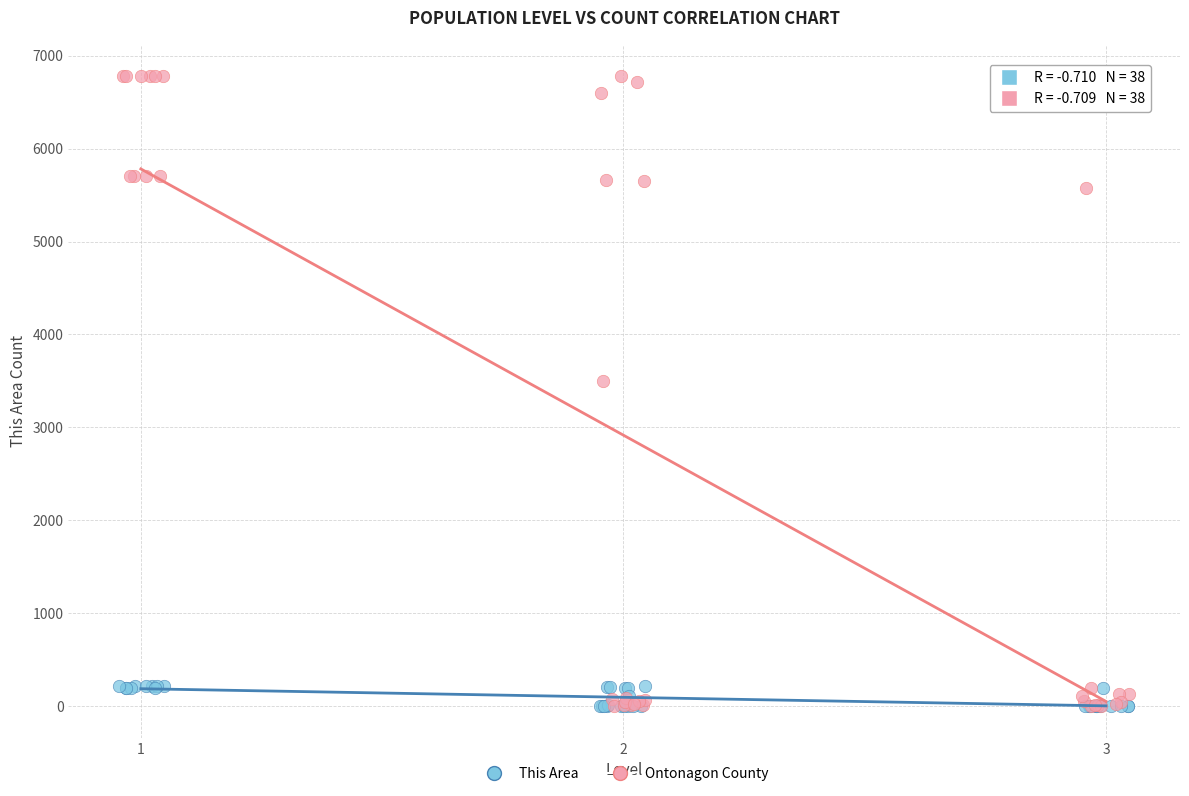

Which series reaches the maximum Y coordinate?

Ontonagon County